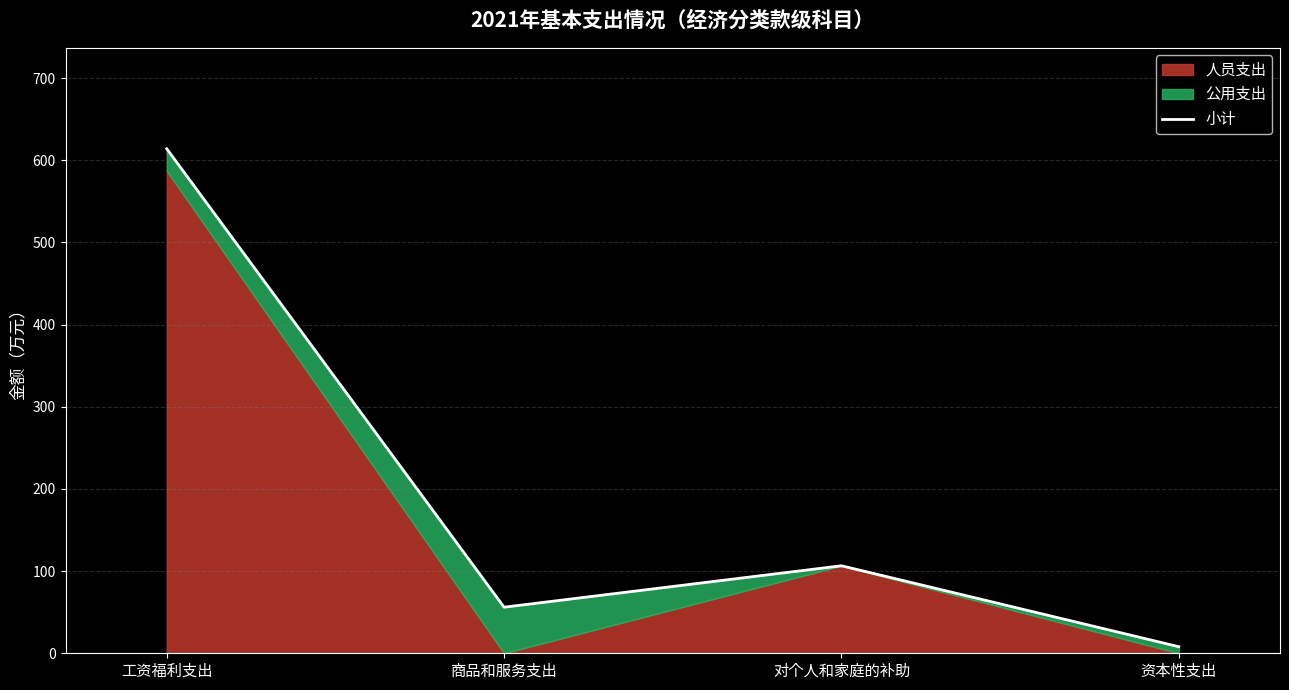

How many data points are less than 106?

2